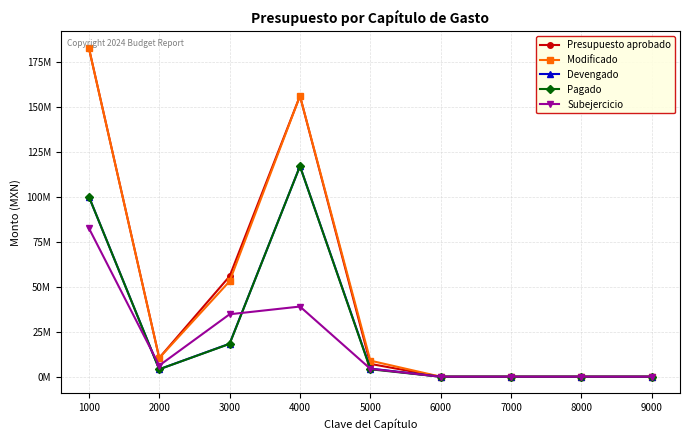

What are all the series names shown in the legend?

Presupuesto aprobado, Modificado, Devengado, Pagado, Subejercicio